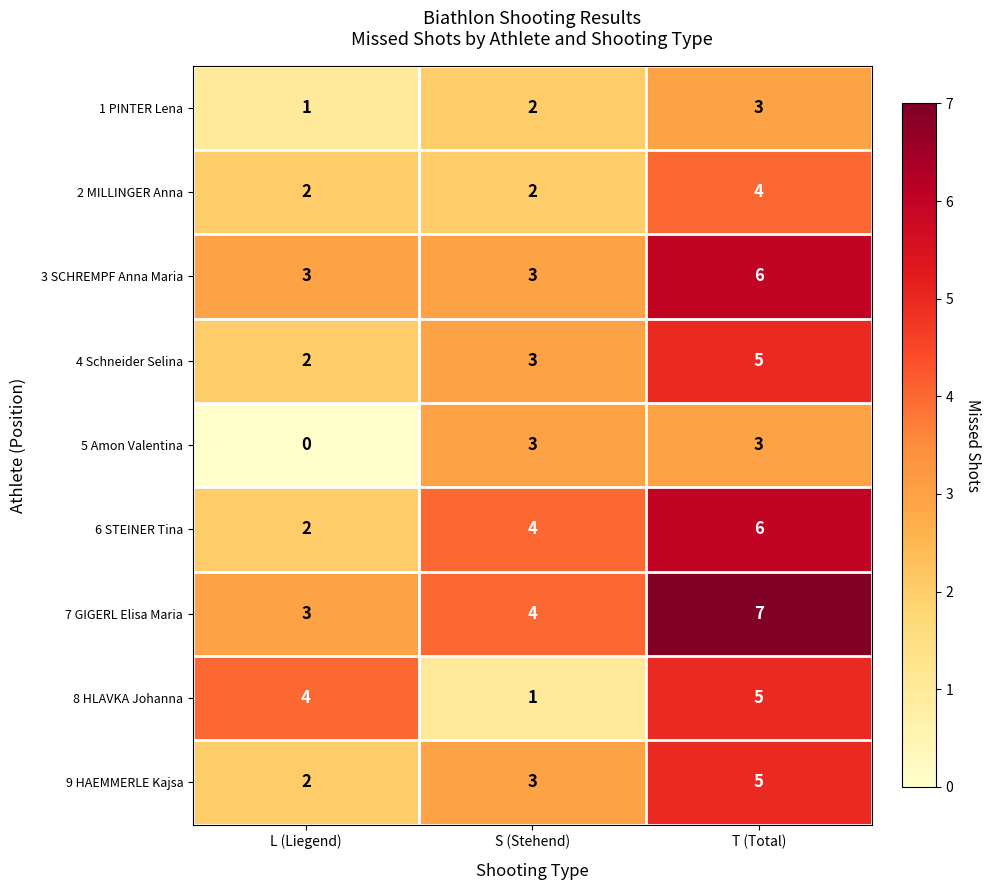

What is the approximate value of 3 SCHREMPF Anna Maria at S (Stehend)?

3